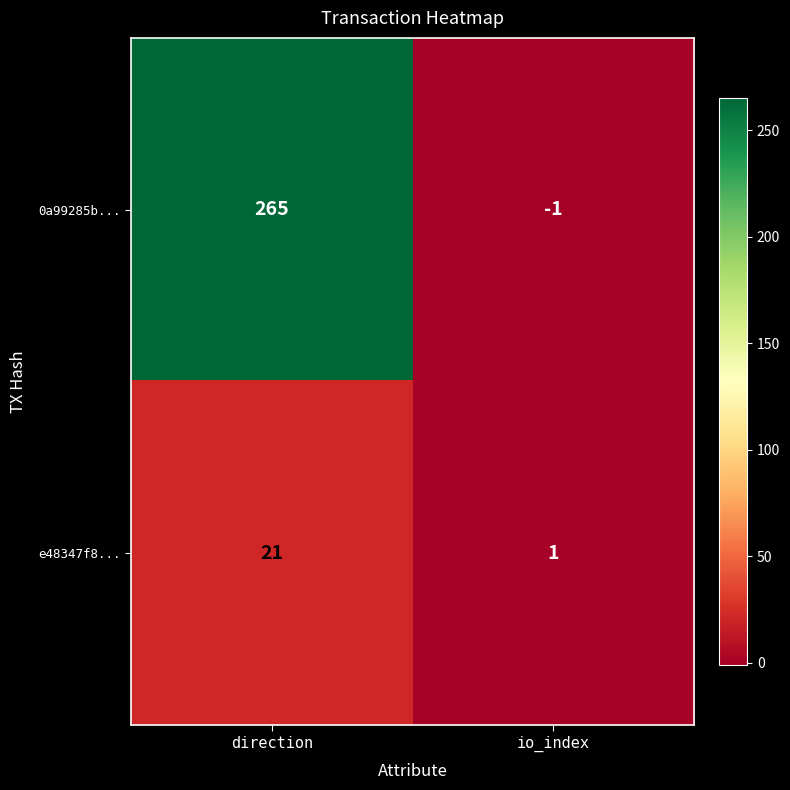

What is the greatest value displayed?

265